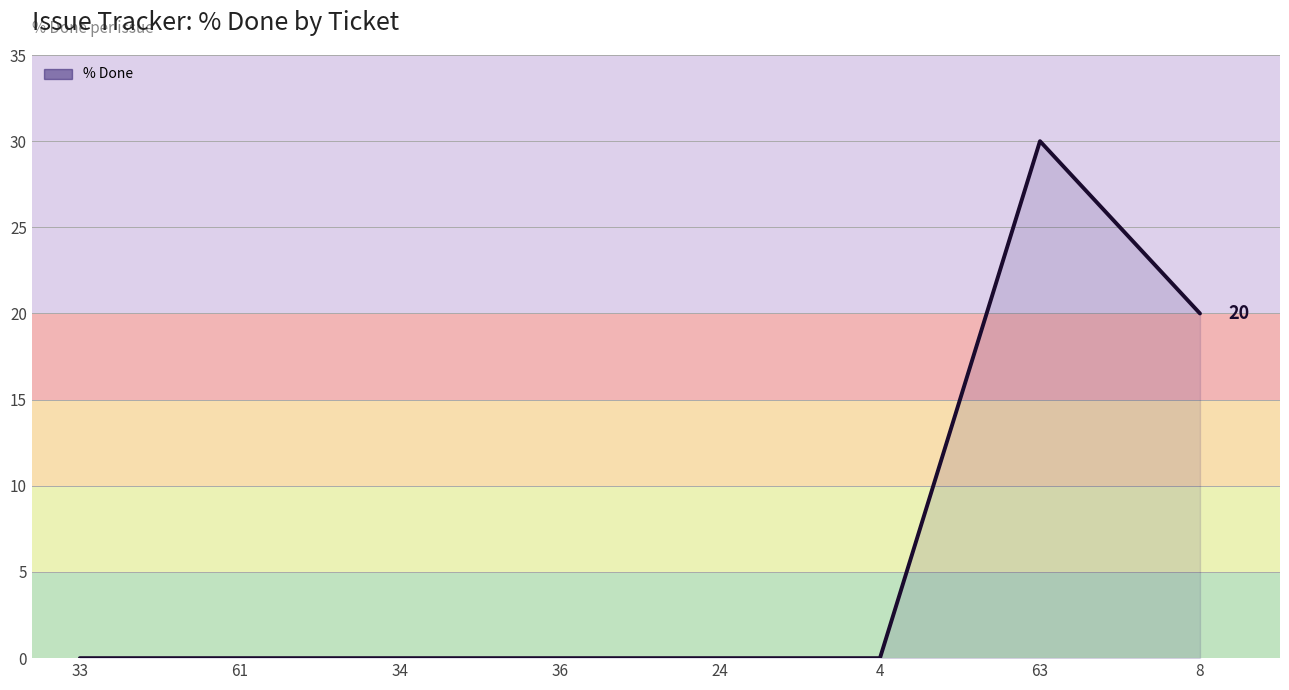

Does the chart have visible grid lines?

Yes